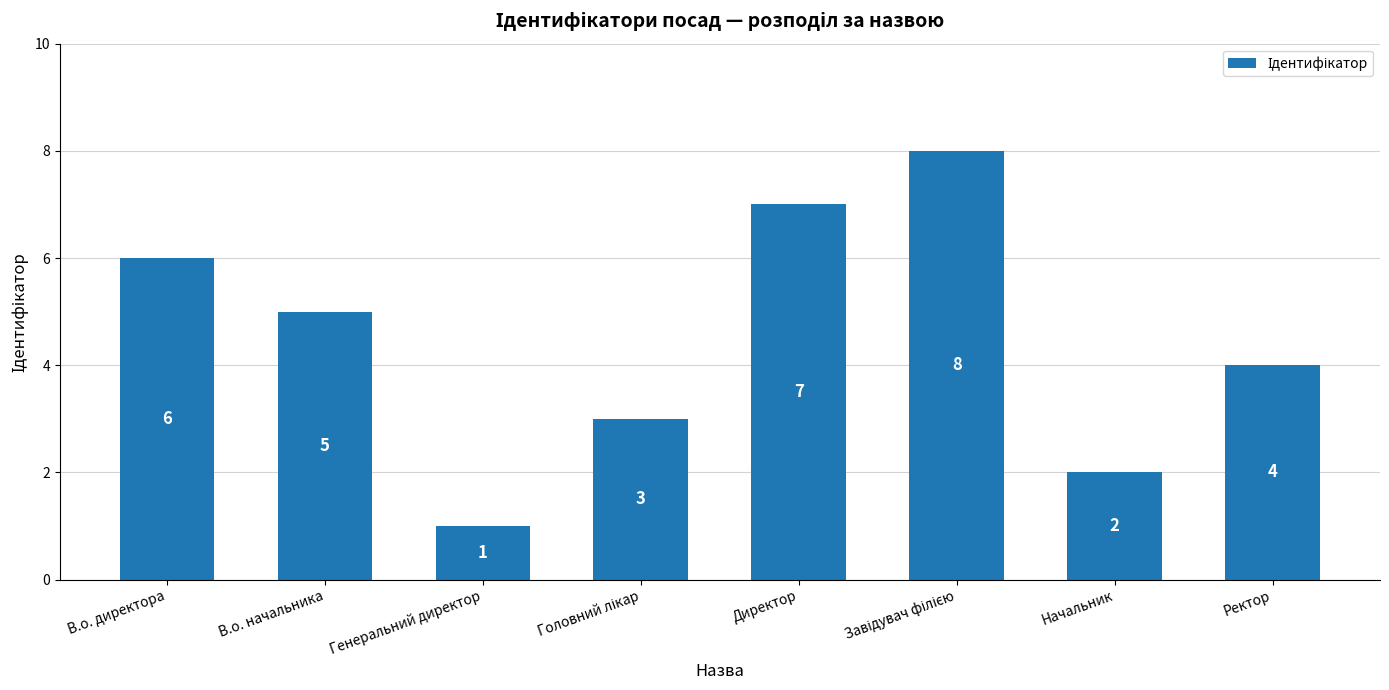

True or false: the data shows 6 at В.о. директора.

True